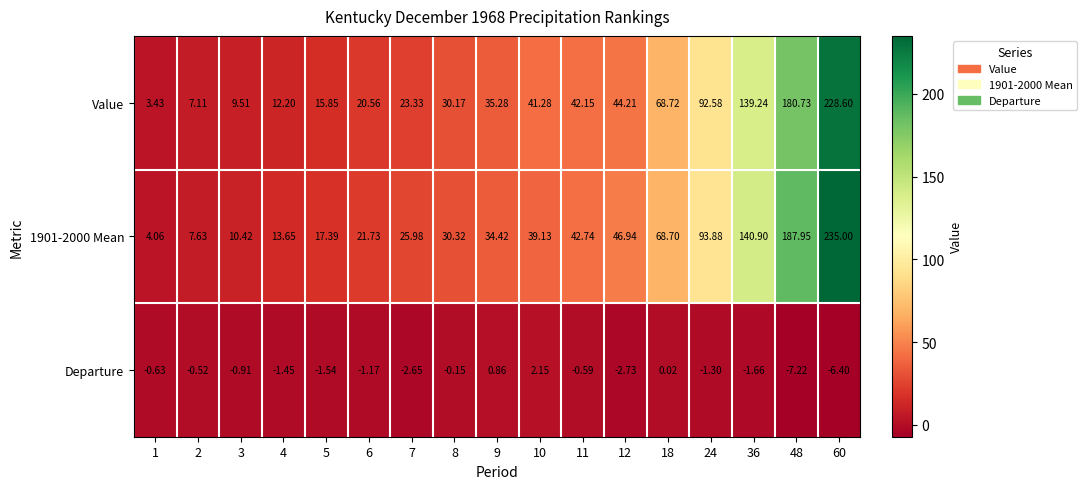

Is the value of 1901-2000 Mean at 5 greater than the value of Departure at 10?

Yes